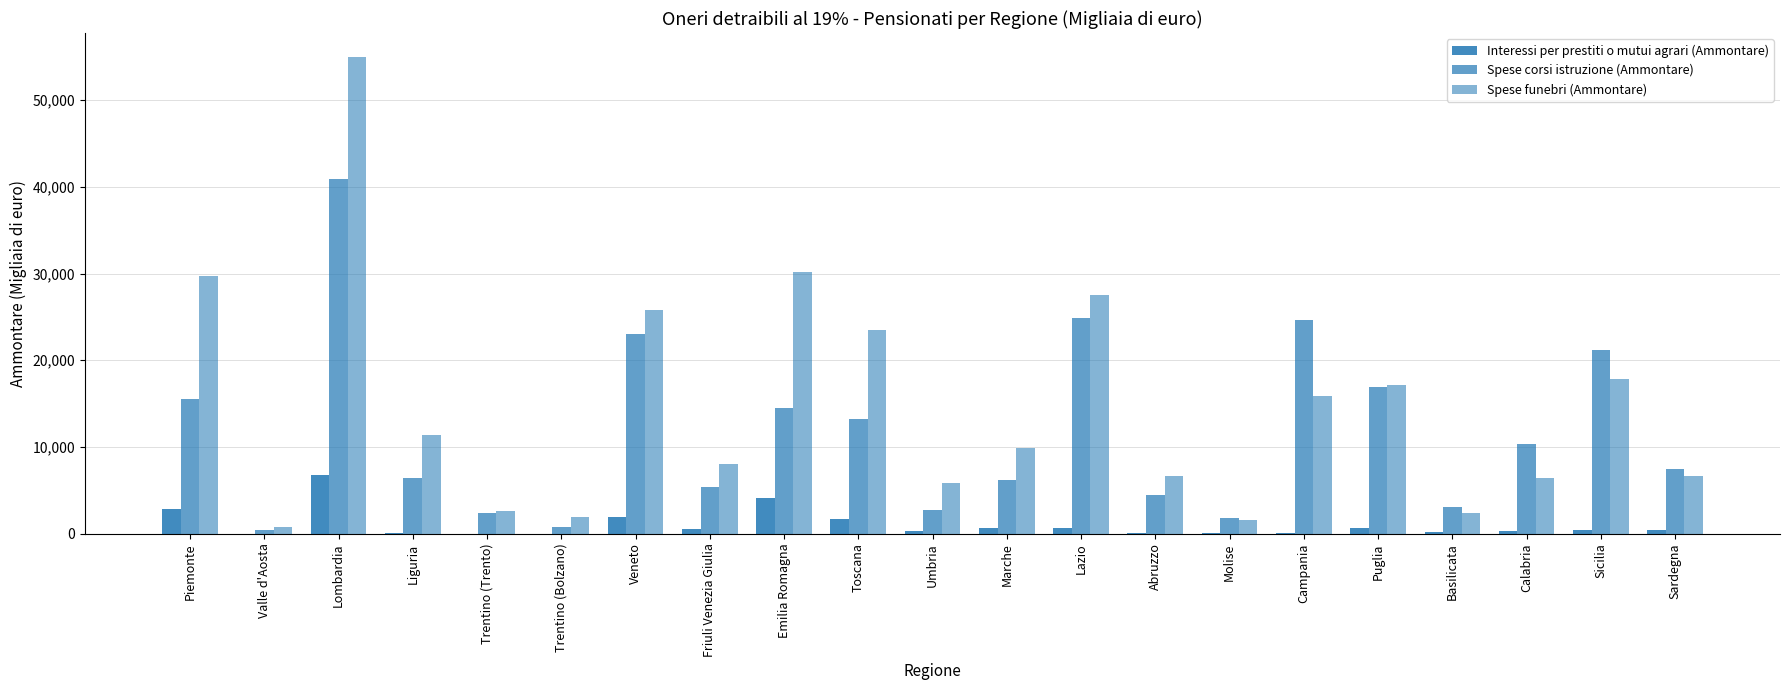

How many groups of bars are there?

21